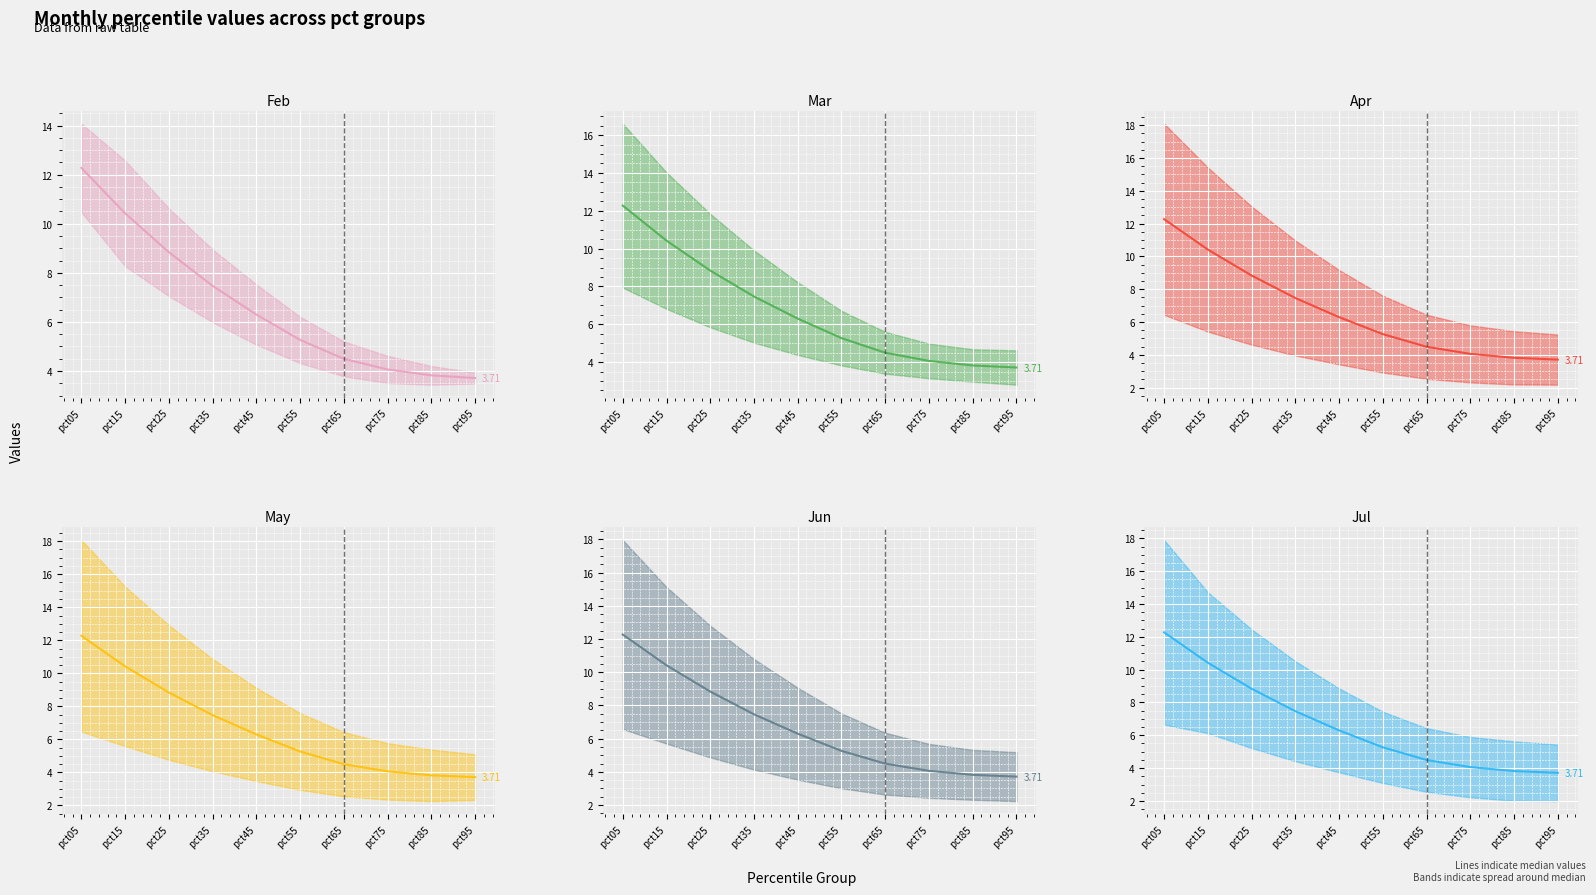

True or false: Apr median and May median cross at least once.

False